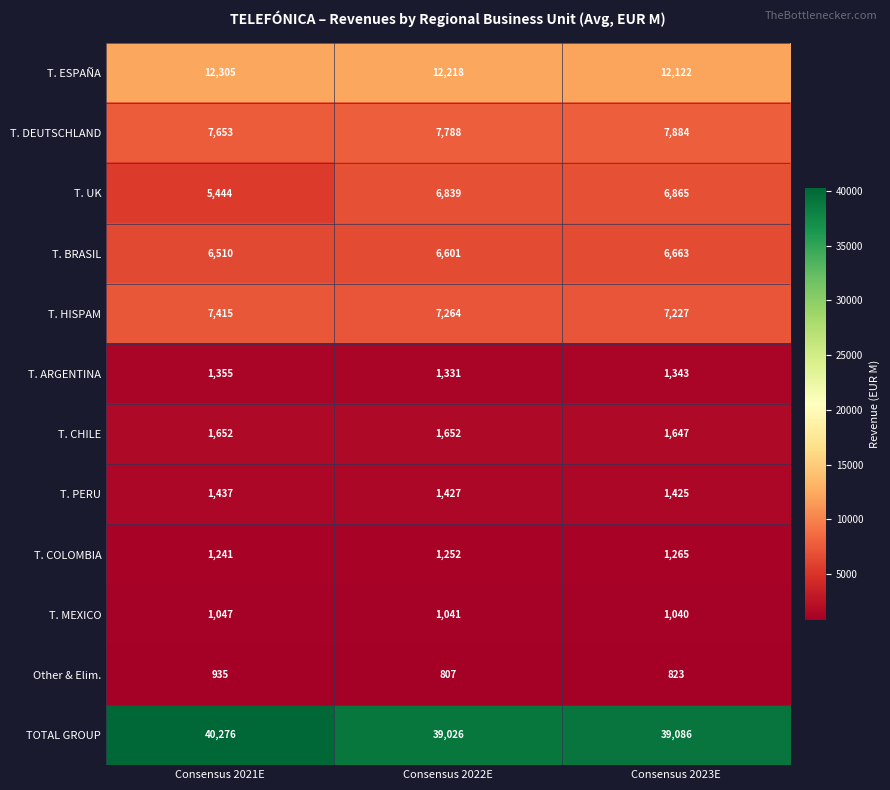

At which label is T. MEXICO closest to 1043?

Consensus 2022E